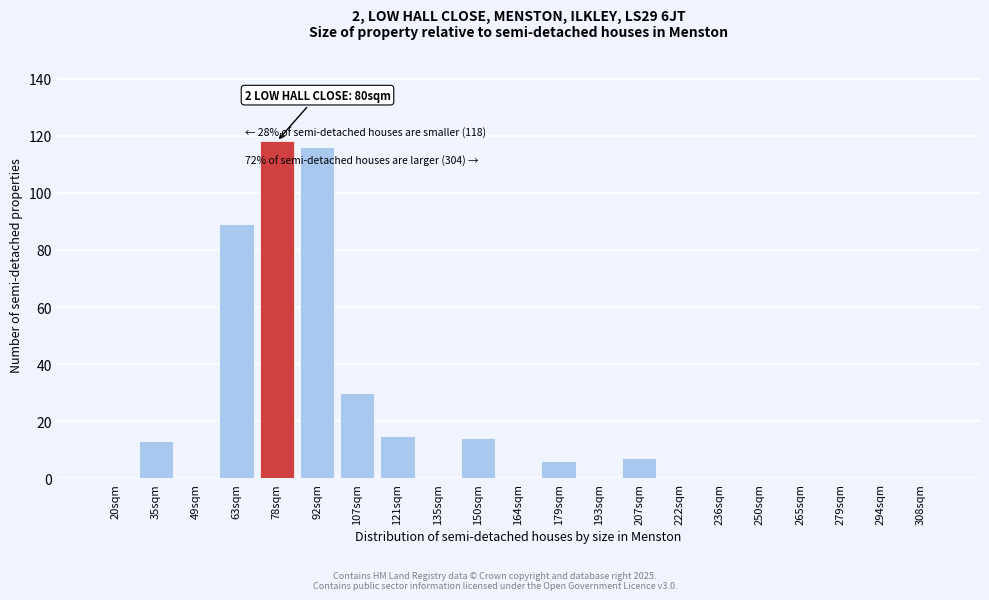

Reading left to right, list all the values displayed in this chart.

20sqm=0	35sqm=13	49sqm=0	63sqm=89	78sqm=118	92sqm=116	107sqm=30	121sqm=15	135sqm=0	150sqm=14	164sqm=0	179sqm=6	193sqm=0	207sqm=7	222sqm=0	236sqm=0	250sqm=0	265sqm=0	279sqm=0	294sqm=0	308sqm=0